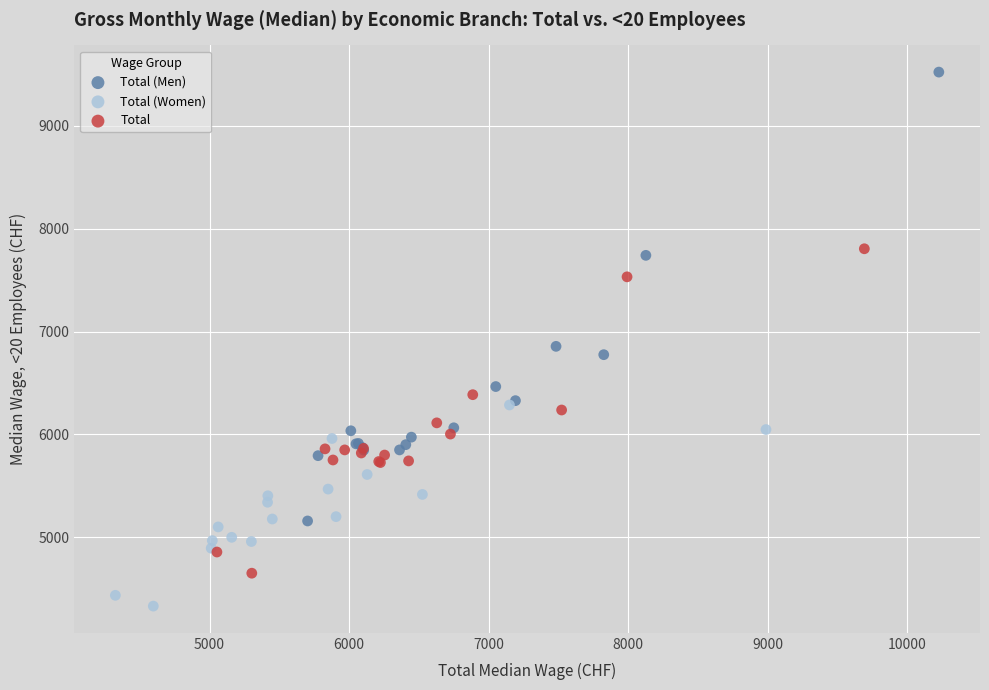

Which series reaches the minimum Y coordinate?

Total (Women)